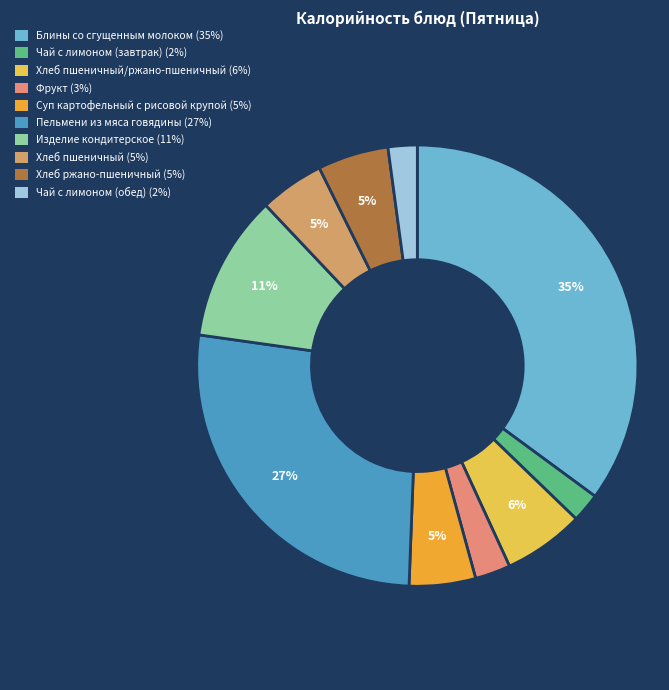

Is there a majority slice in this chart?

No